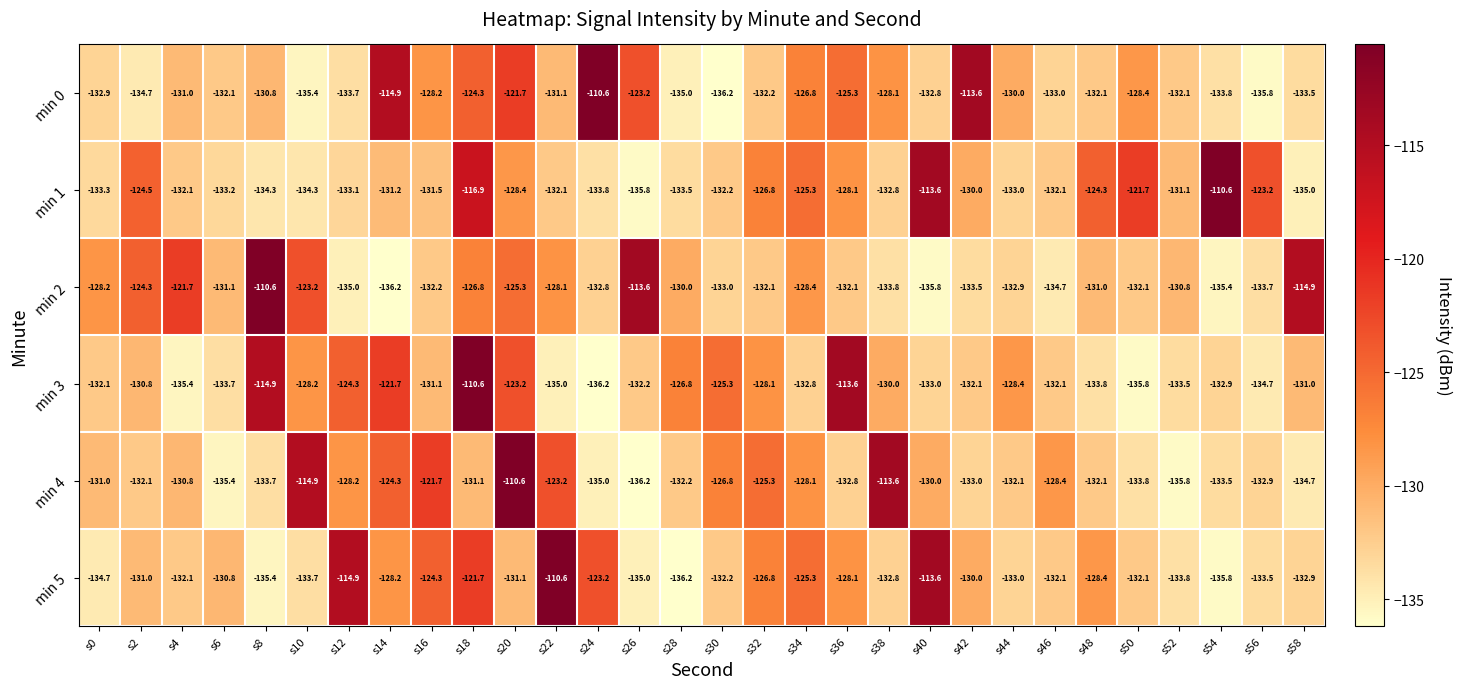

Where is min 1 nearest to the value -123?

s56